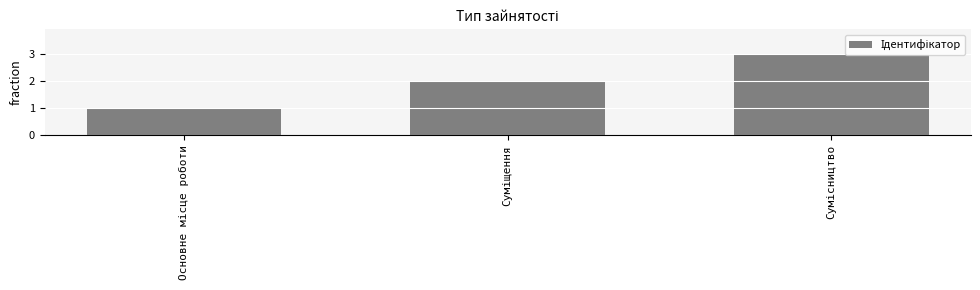

What is the smallest value displayed?

1